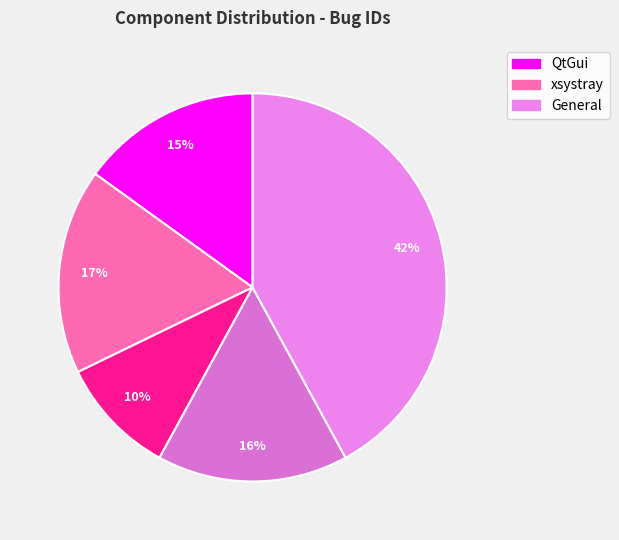

How many segments does this pie chart have?

5